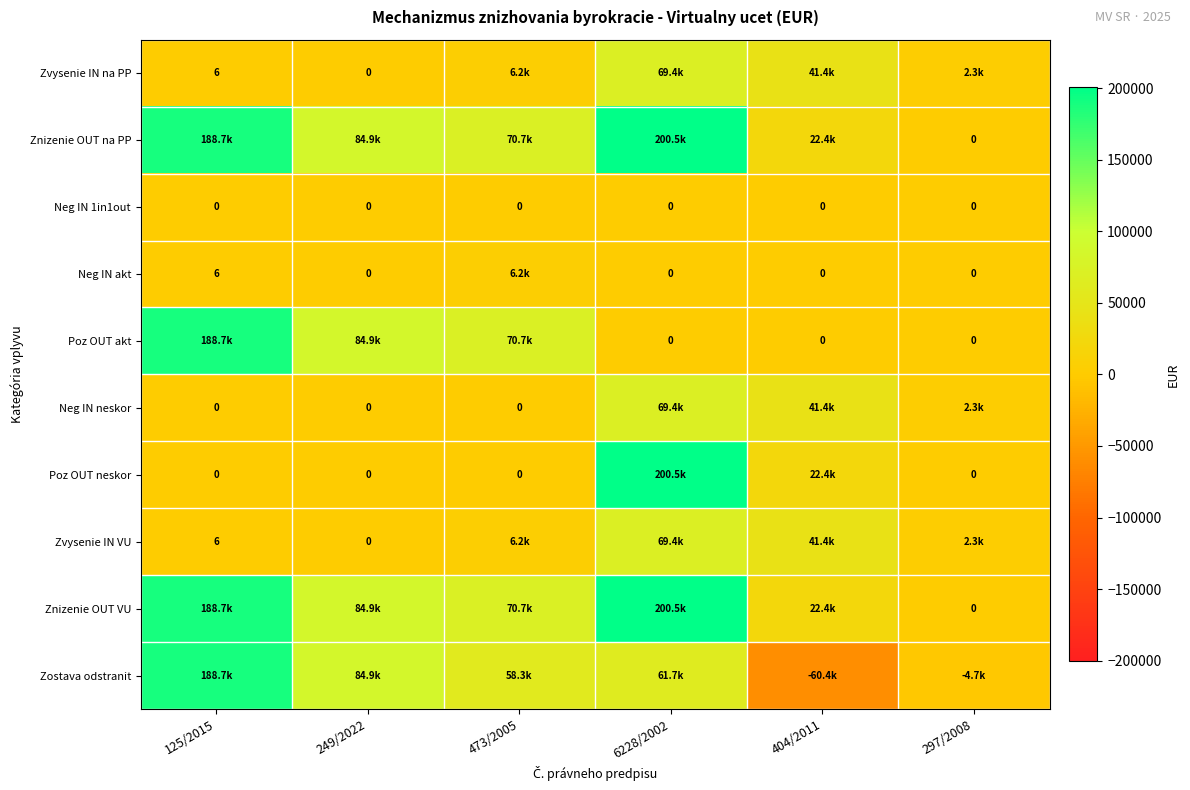

The Neg IN 1in1out series shows 0 at 473/2005. True or false?

True